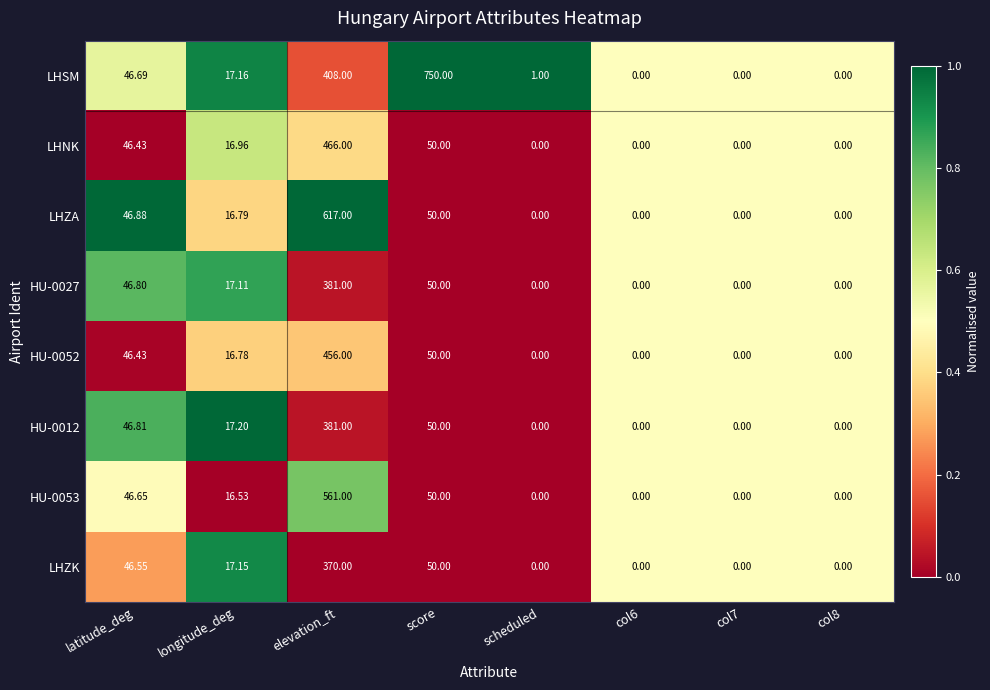

Which series has the largest range (max minus min)?

LHSM